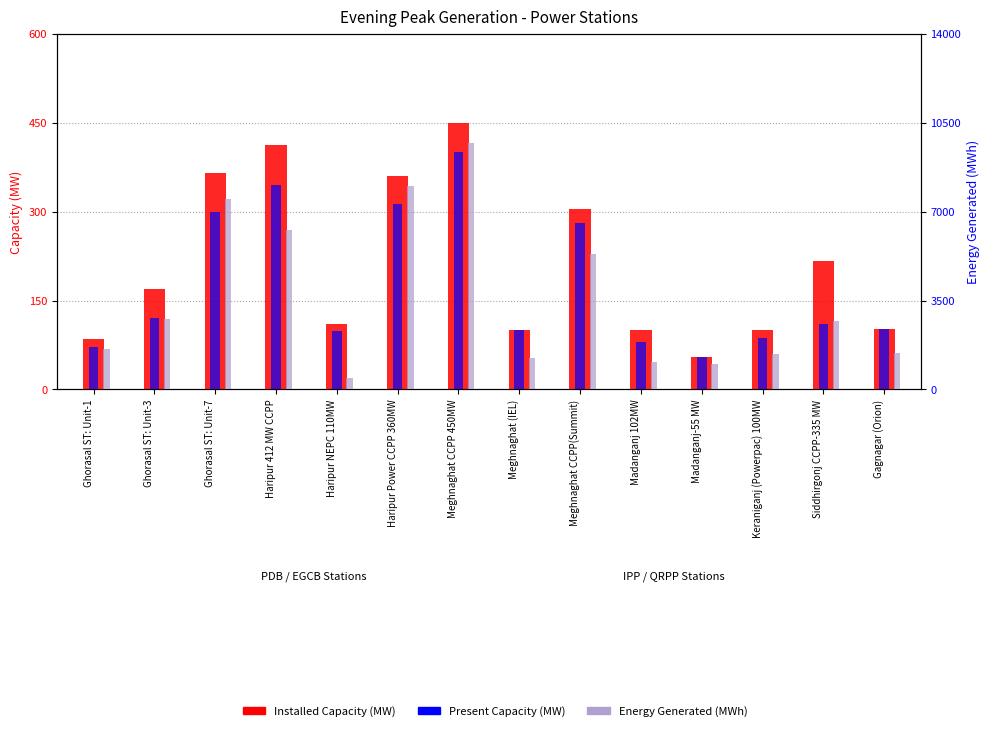

Are the bars horizontal?

No